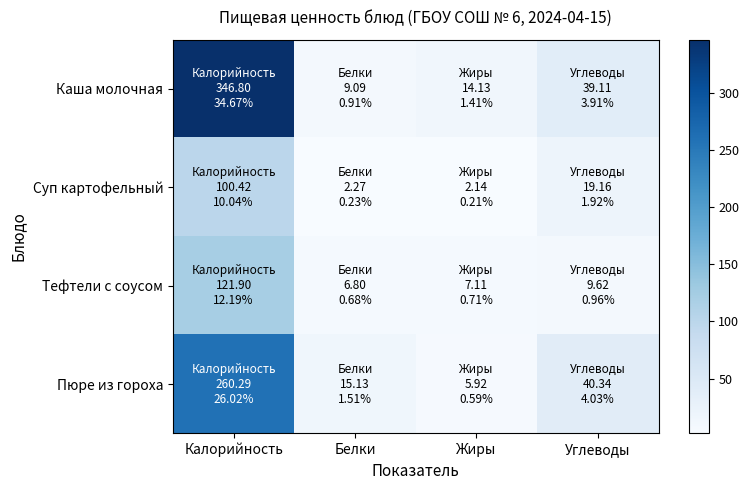

What is the spread (max minus min) of values at Белки?

12.9